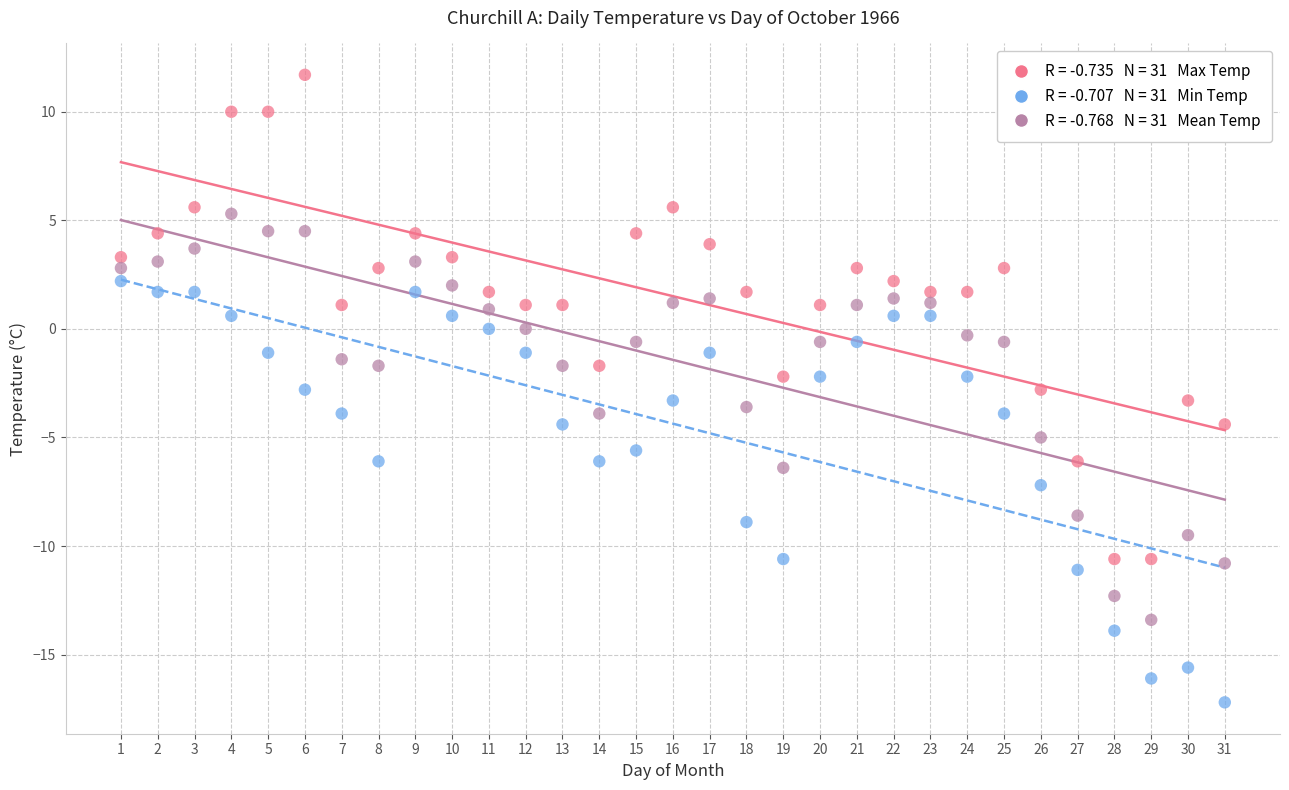

Across all data points, what is the range of Y values (max minus min)?

28.9